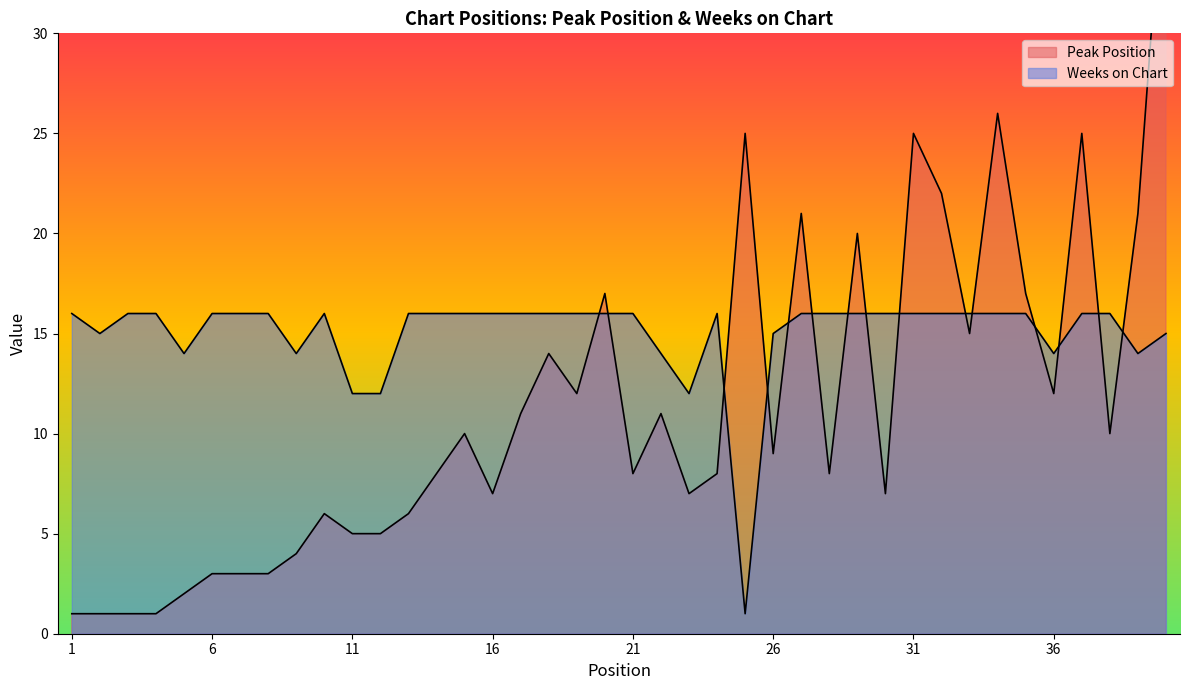

Reading left to right, list all the values displayed in this chart.

Peak Position: 1	1	1	1	2	3	3	3	4	6	5	5	6	8	10	7	11	14	12	17	8	11	7	8	25	9	21	8	20	7	25	22	15	26	17	12	25	10	21	40
Weeks on Chart: 16	15	16	16	14	16	16	16	14	16	12	12	16	16	16	16	16	16	16	16	16	14	12	16	1	15	16	16	16	16	16	16	16	16	16	14	16	16	14	15